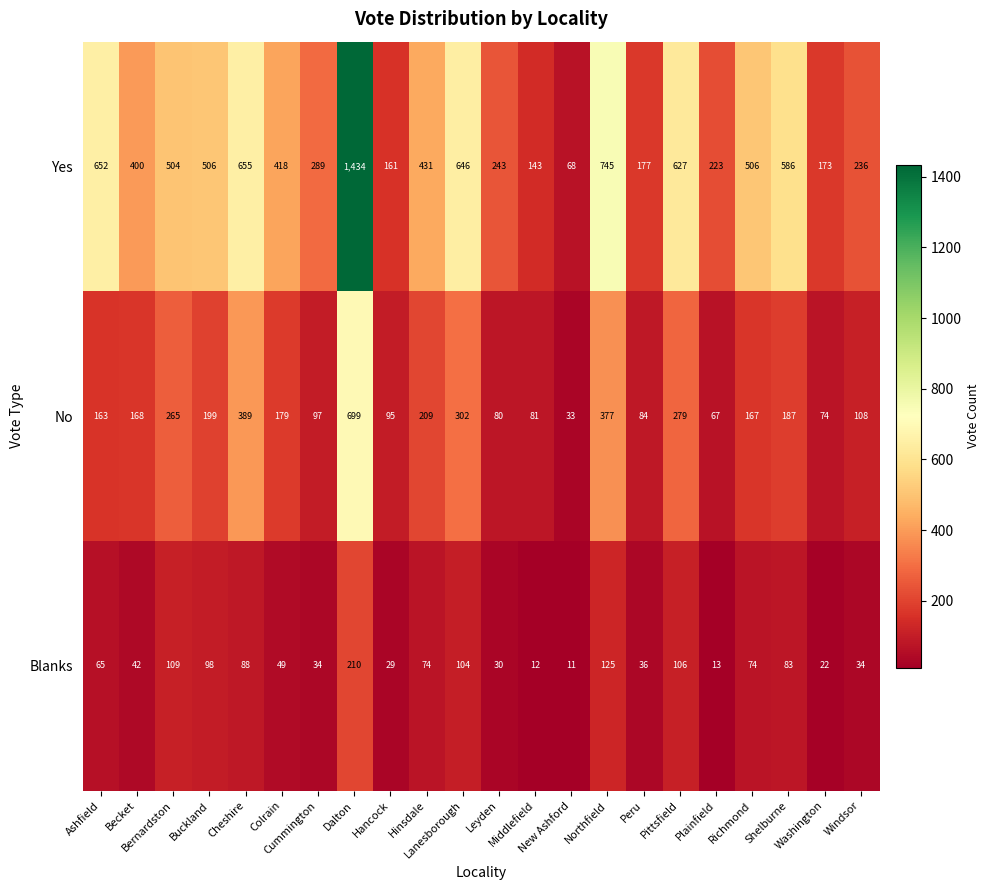

Between Ashfield and Peru, which series saw the biggest shift?

Yes